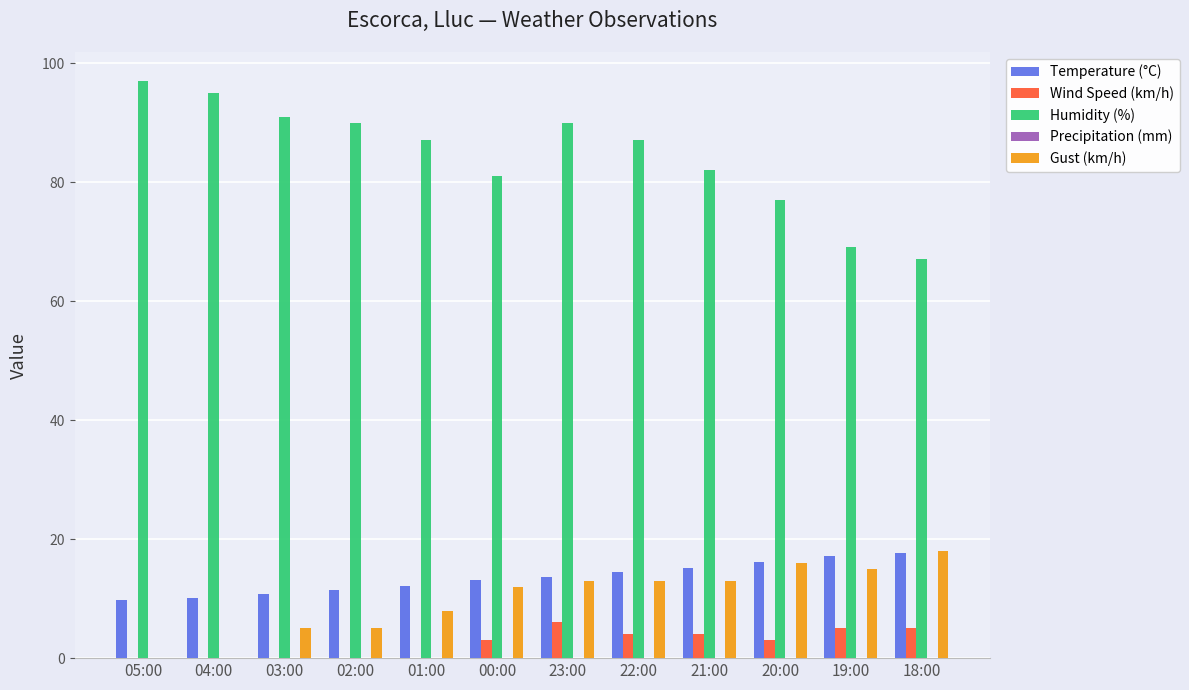

Which series has the largest range (max minus min)?

Humidity (%)